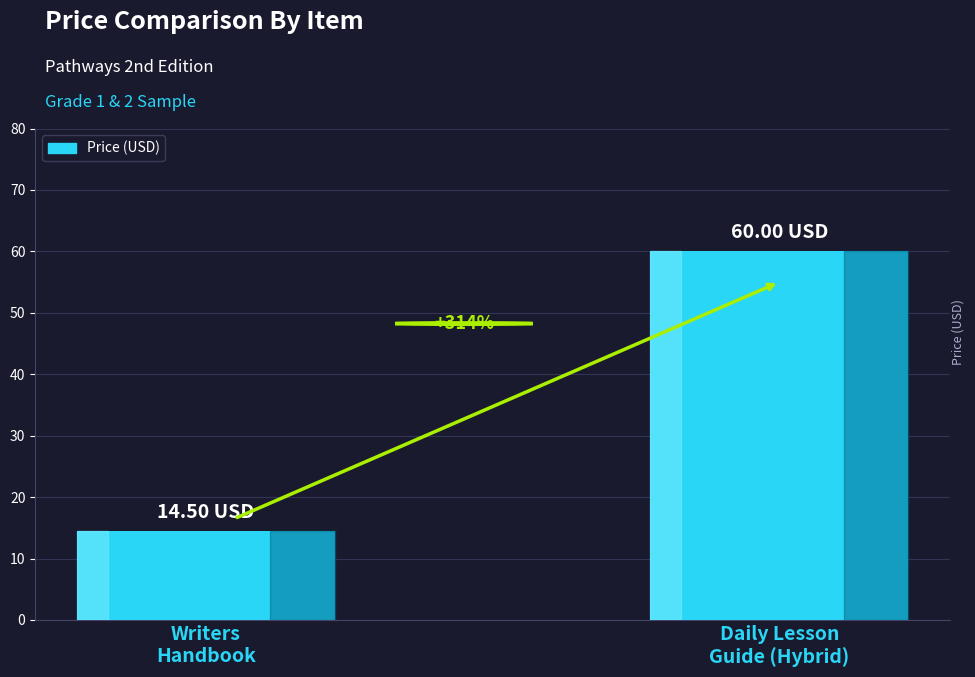

What position from the right is Writers
Handbook?

2